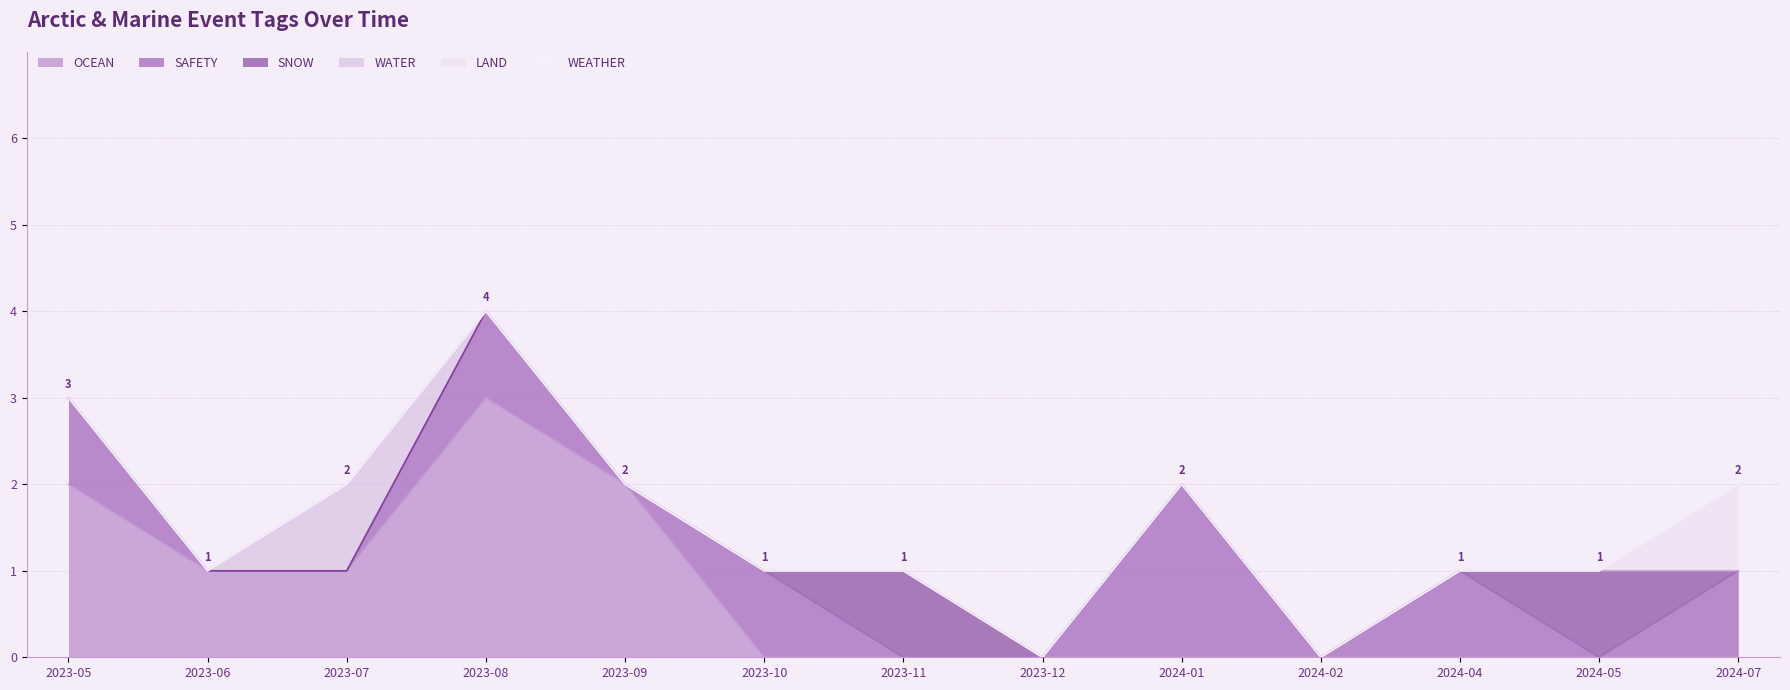

What is the difference between the maximum and second lowest values in the OCEAN series?

3